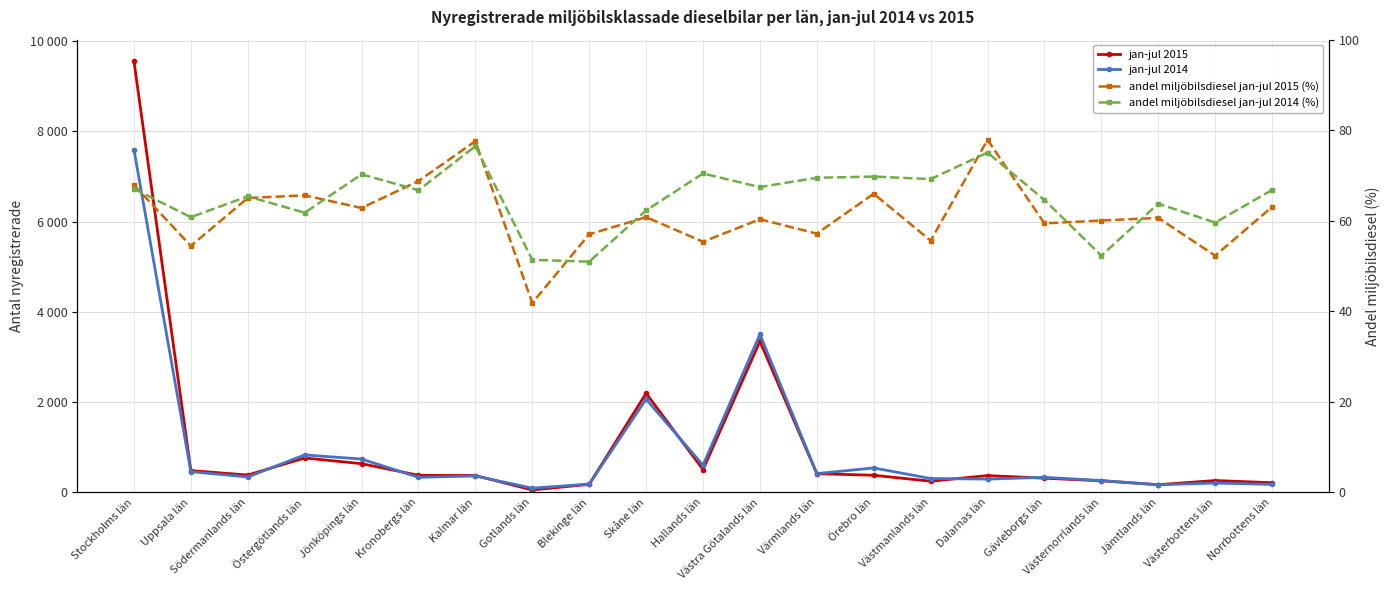

What is the difference between the second highest and second lowest values in the andel miljöbilsdiesel jan-jul 2015 (%) series?

25.3